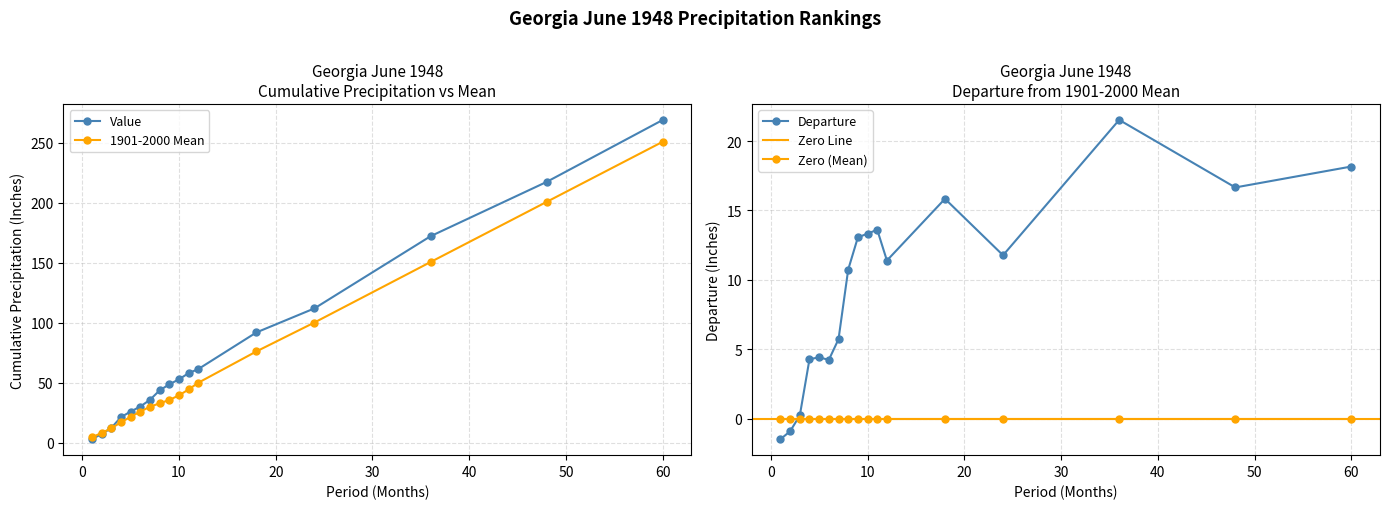

How many times do Value and 1901-2000 Mean cross each other?

1